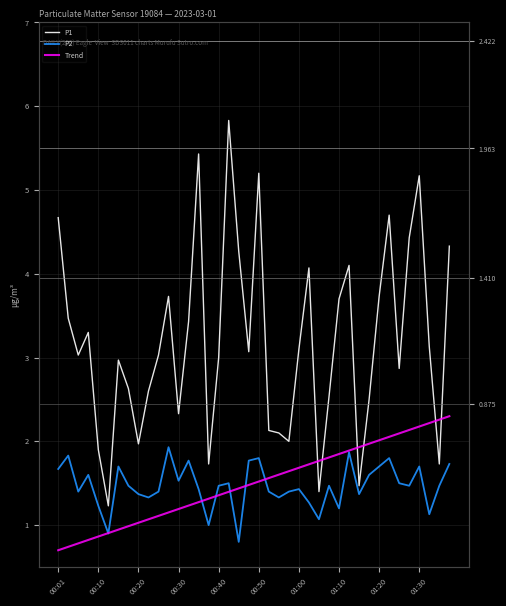

What is the label of the 2nd point from the left?

00:10